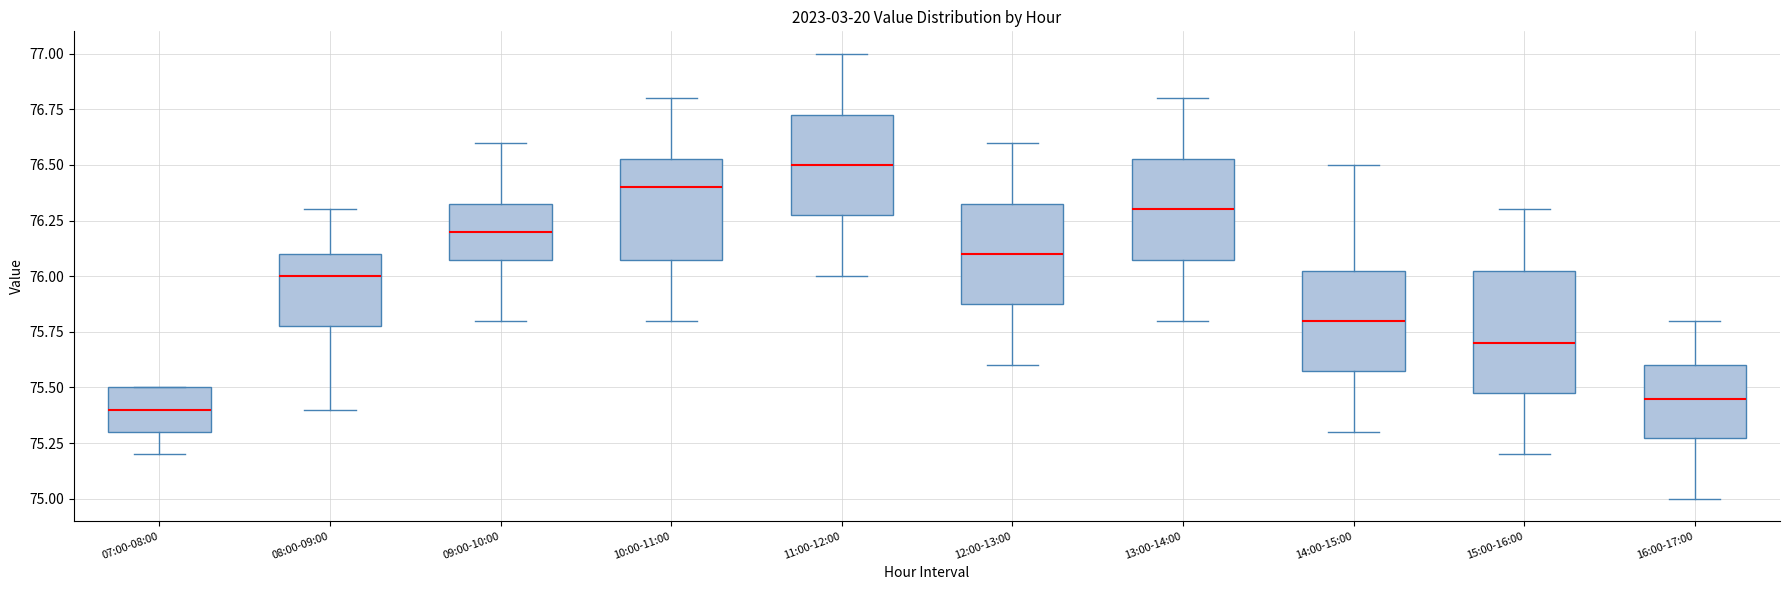

Comparing the boxes themselves (not the whiskers), which one is the tallest?

15:00-16:00